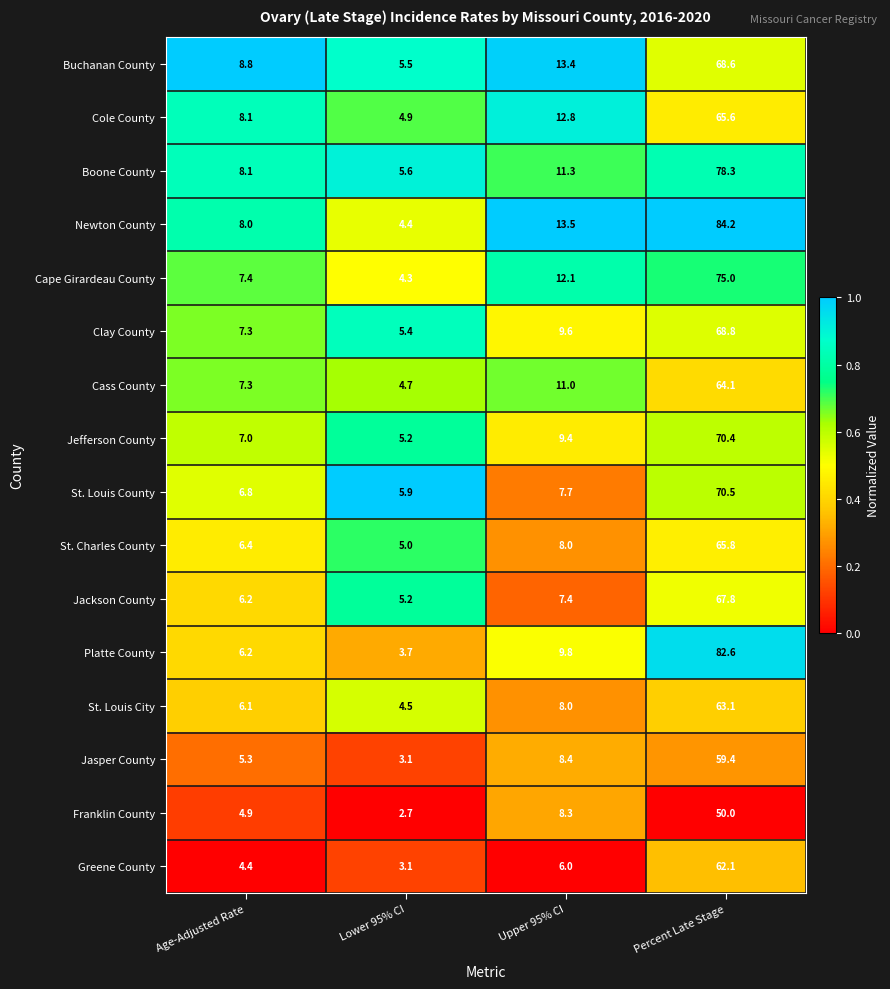

What is the total value across all series at Lower 95% CI?

73.2